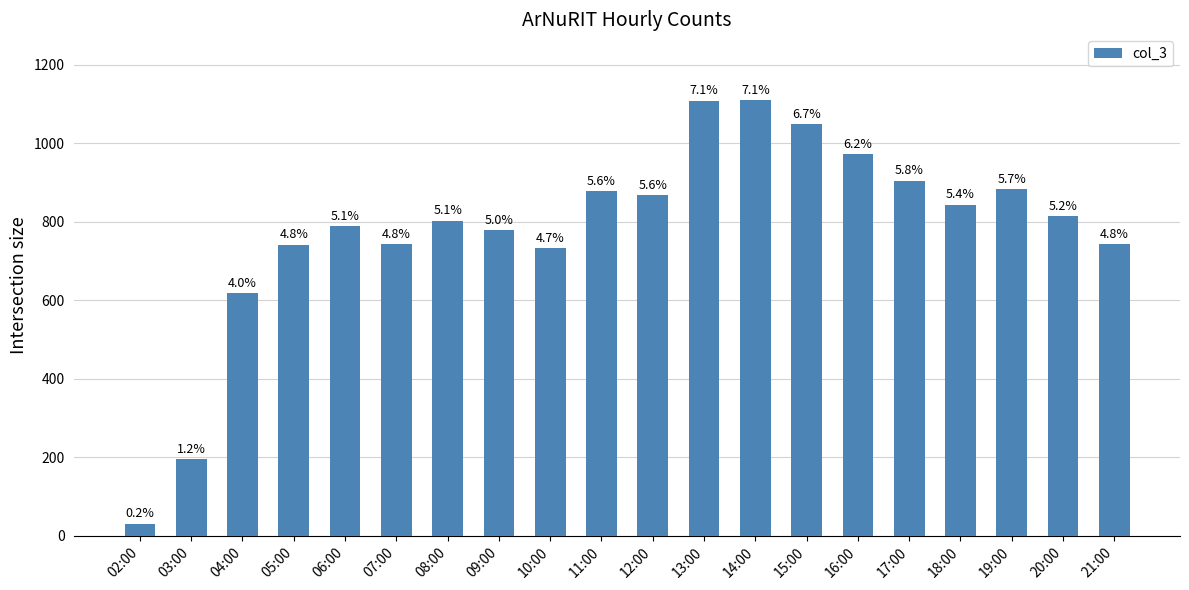

Does the chart contain any negative values?

No